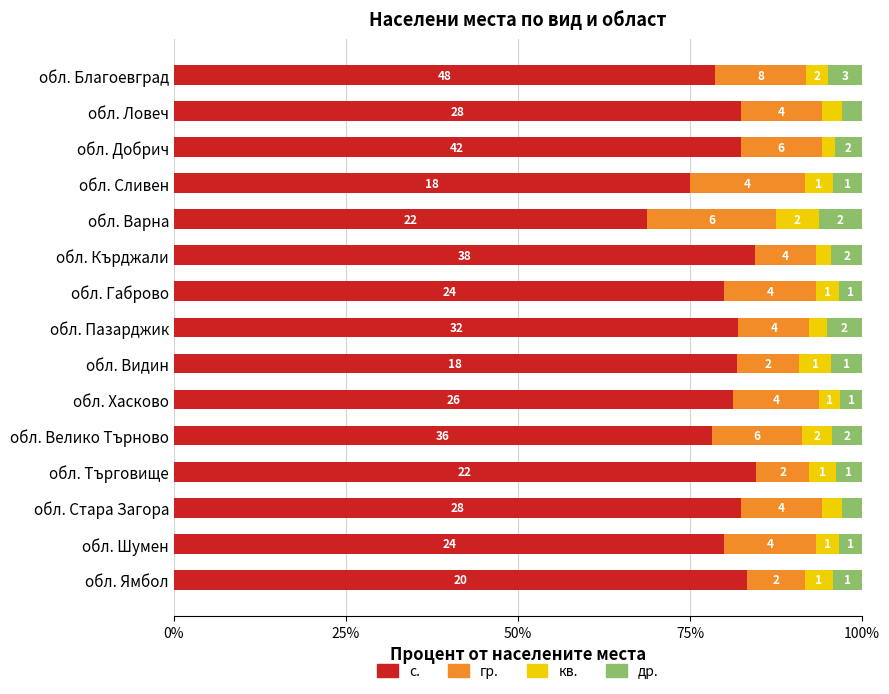

What are all the series names shown in the legend?

с., гр., кв., др.